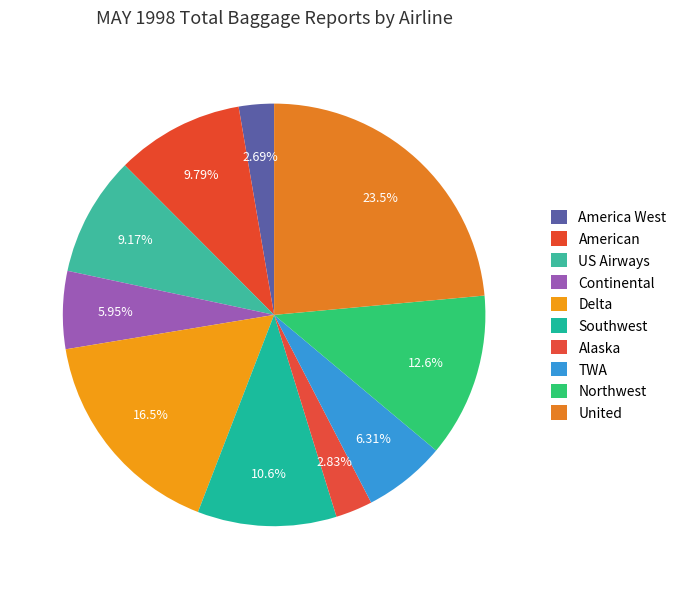

What percentage is the Continental slice, to the nearest percent?

6%